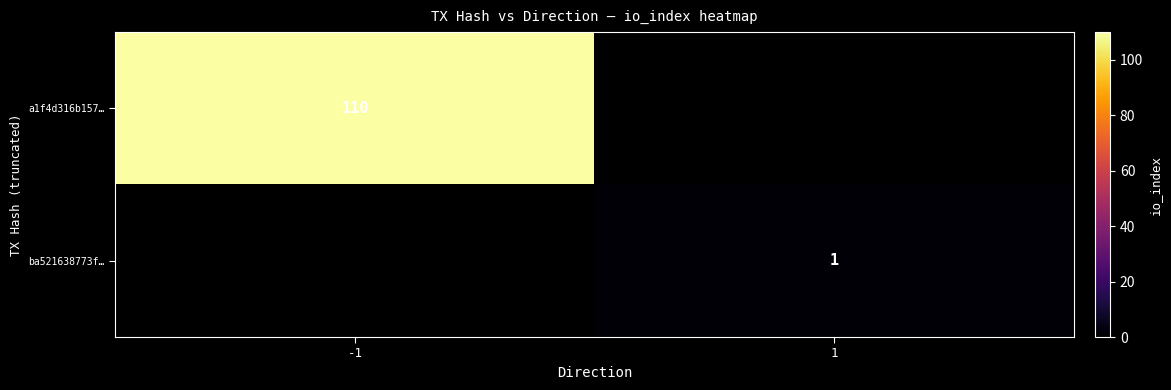

True or false: a1f4d316b157… has a value of 188 at -1.

False